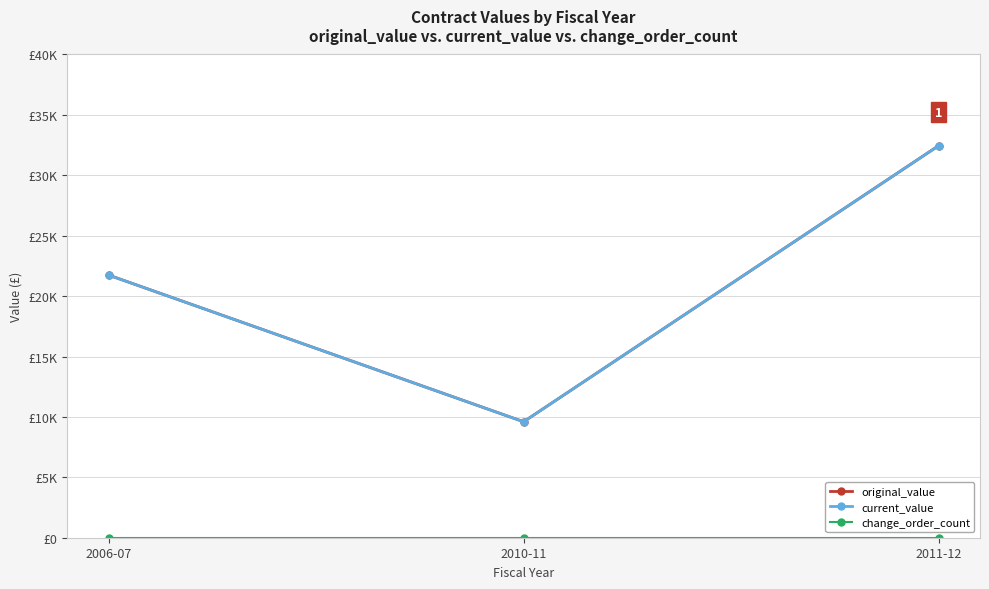

What is the approximate value of current_value at 2010-11, to the nearest 50?

9600